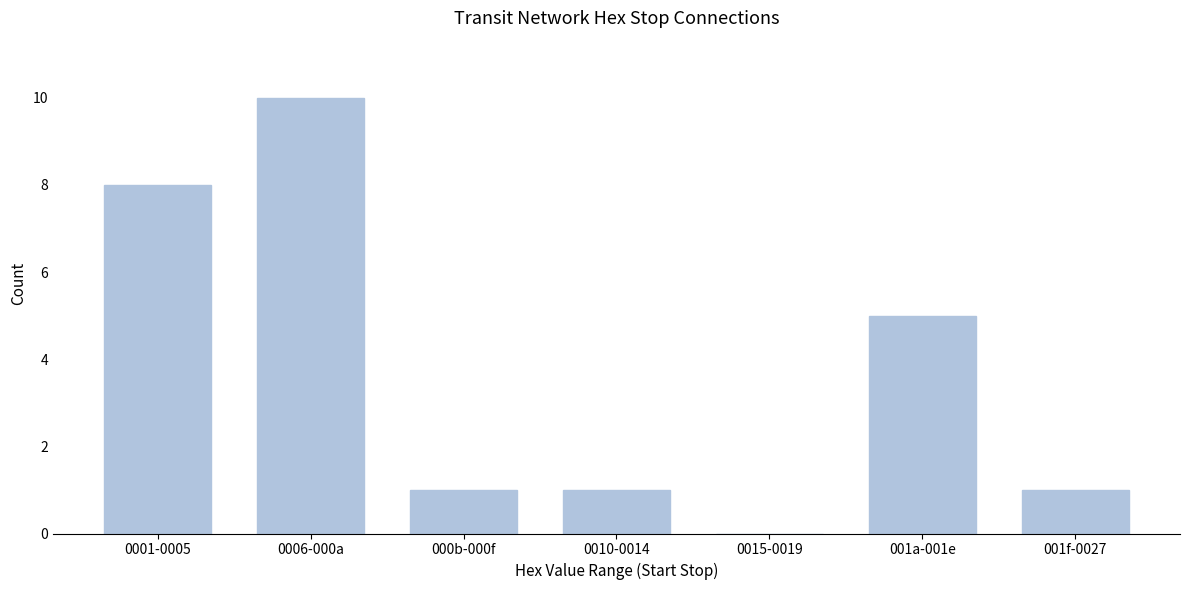

What is the sum of all values?

26